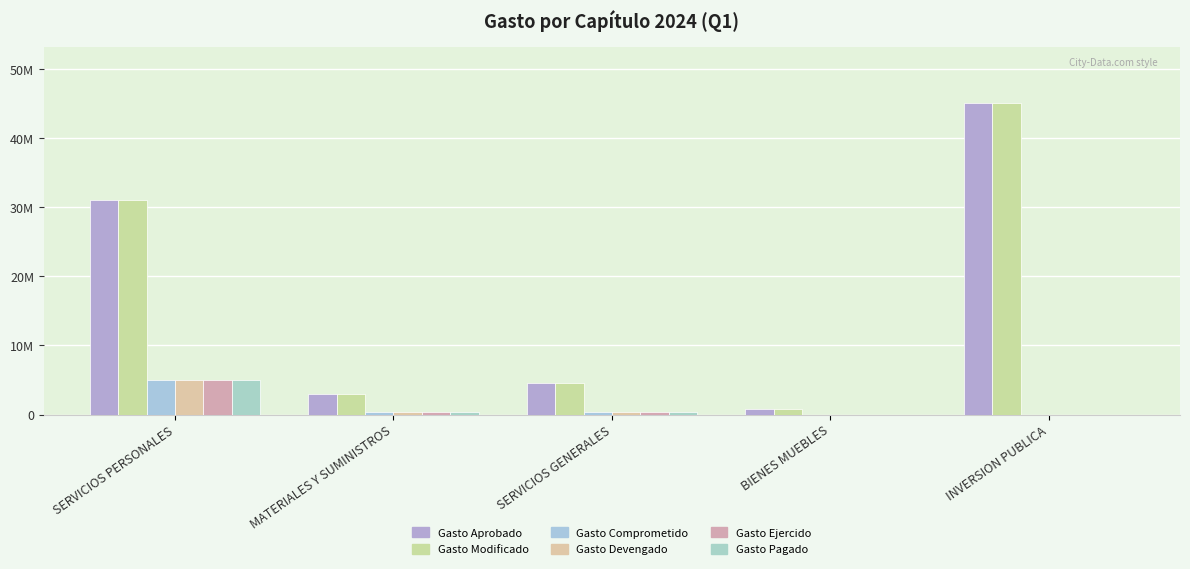

Is the value of Gasto Aprobado at SERVICIOS PERSONALES greater than the value of Gasto Devengado at SERVICIOS GENERALES?

Yes